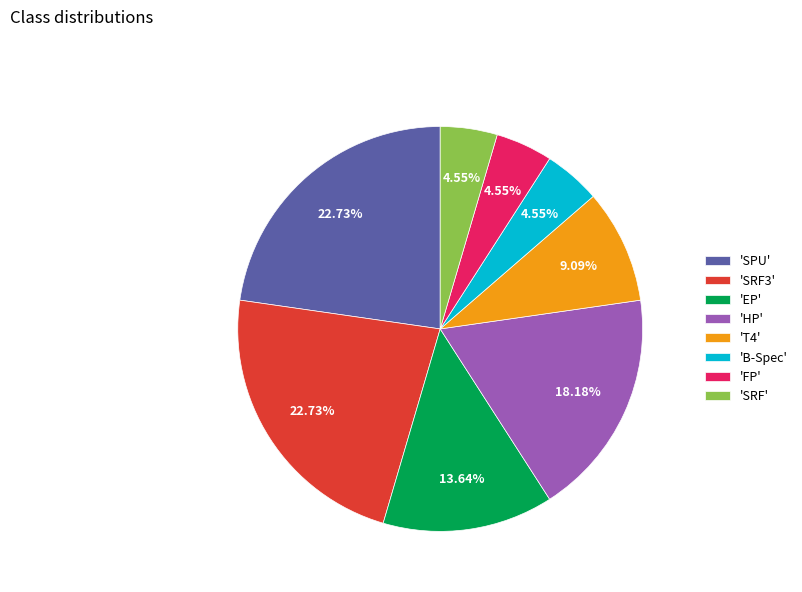

Which has a higher value, 'SRF' or 'HP'?

'HP'